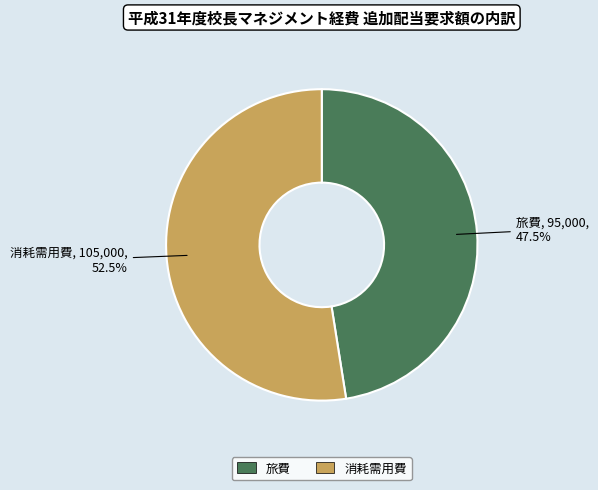

Which category has the biggest portion of the pie?

消耗需用費